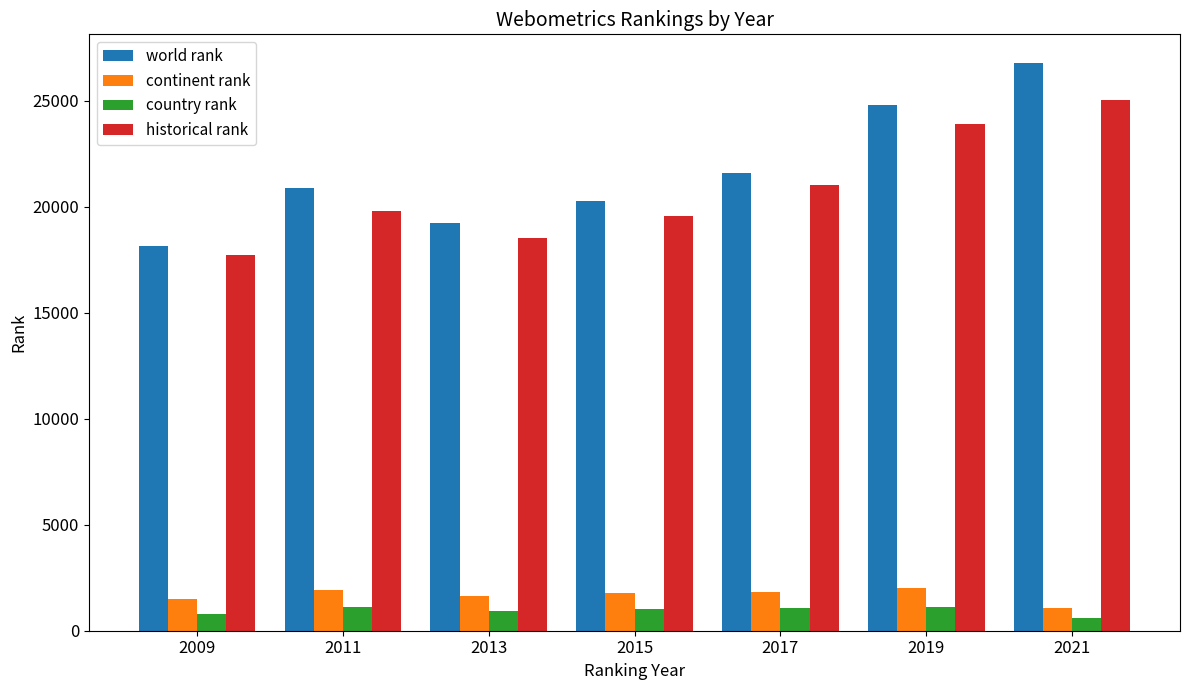

What are all the series names shown in the legend?

world rank, continent rank, country rank, historical rank